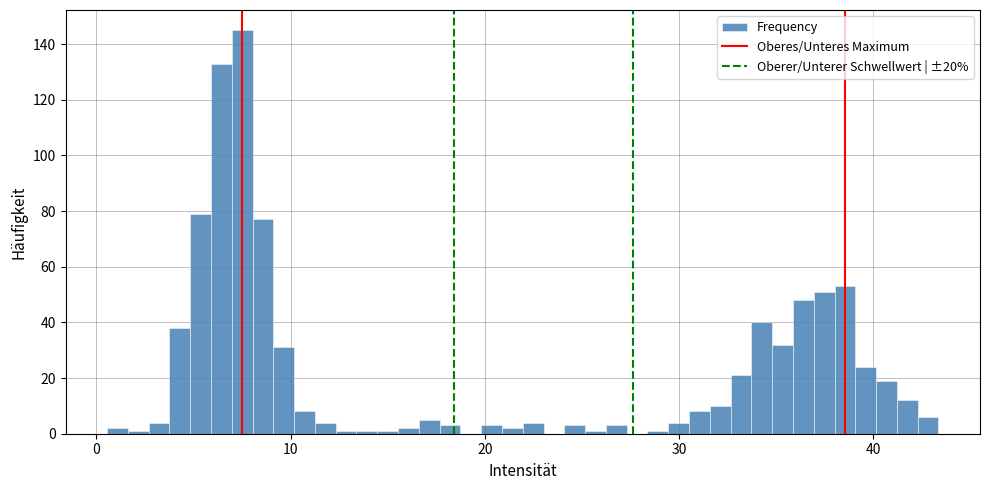

Around what value on the x-axis is the tallest bar? Give the approximate position of its centre, as read against the axis.

8